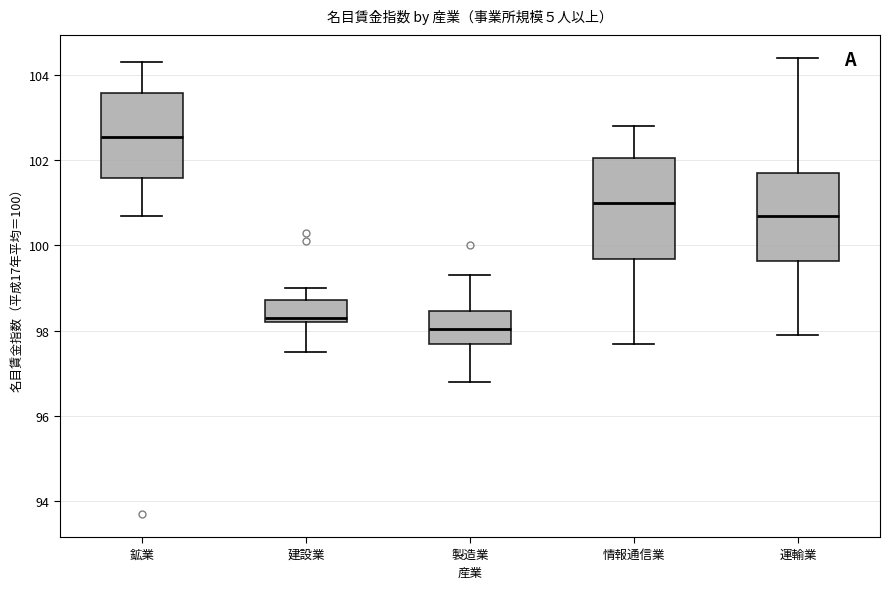

Reading left to right, transcribe this box plot: for each box, give where its median line is, the range the box spans, and where its two whiskers end, as read against the y-axis. The values are not printed on the chart, so give them approximately, as read against the axis.

鉱業: median 102.6, box 101.6 to 103.6, whiskers 100.8 to 104.4
建設業: median 98.4, box 98.2 to 98.8, whiskers 97.6 to 99.0
製造業: median 98.0, box 97.8 to 98.4, whiskers 96.8 to 99.4
情報通信業: median 101.0, box 99.6 to 102.0, whiskers 97.8 to 102.8
運輸業: median 100.8, box 99.6 to 101.8, whiskers 98.0 to 104.4